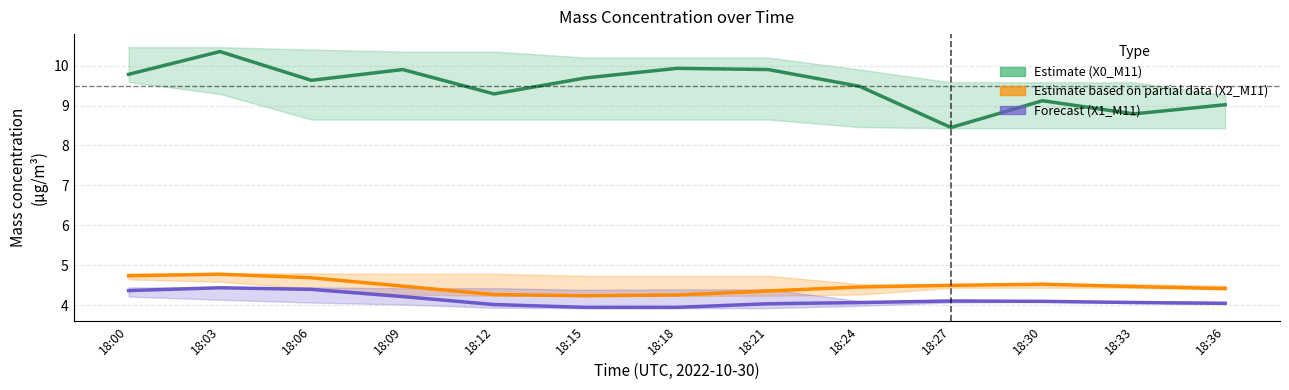

What is the value of the Estimate based on partial data (X2) point at the 9th from the left?

4.5